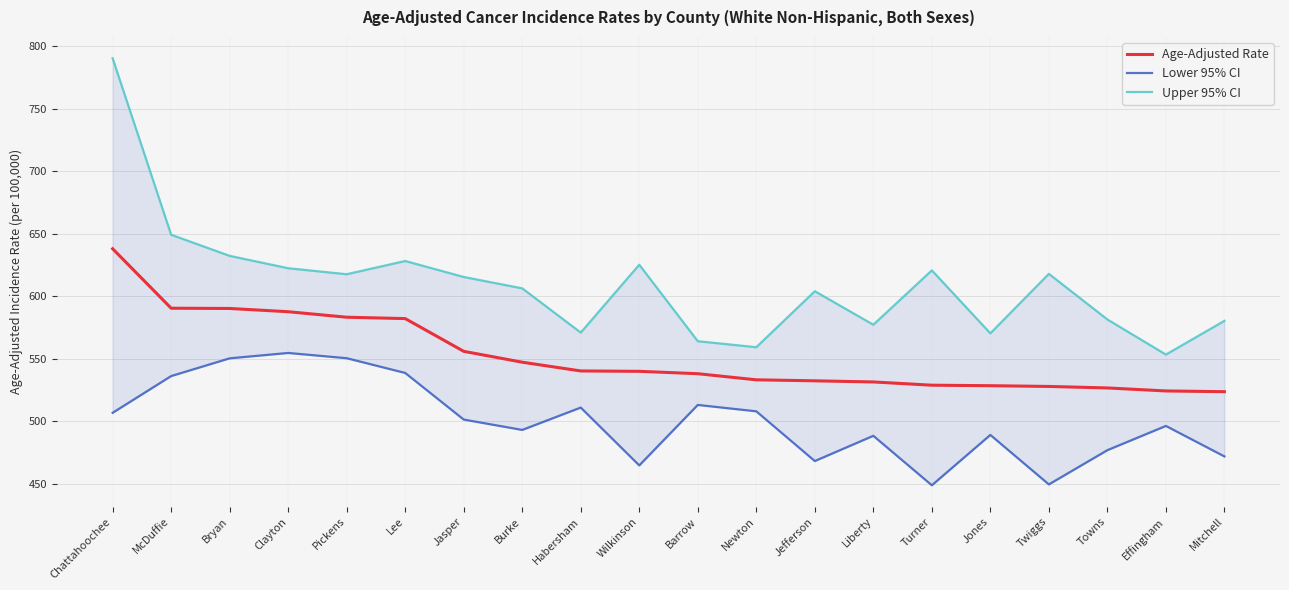

The Age-Adjusted Rate series shows 539.9 at Wilkinson. True or false?

True